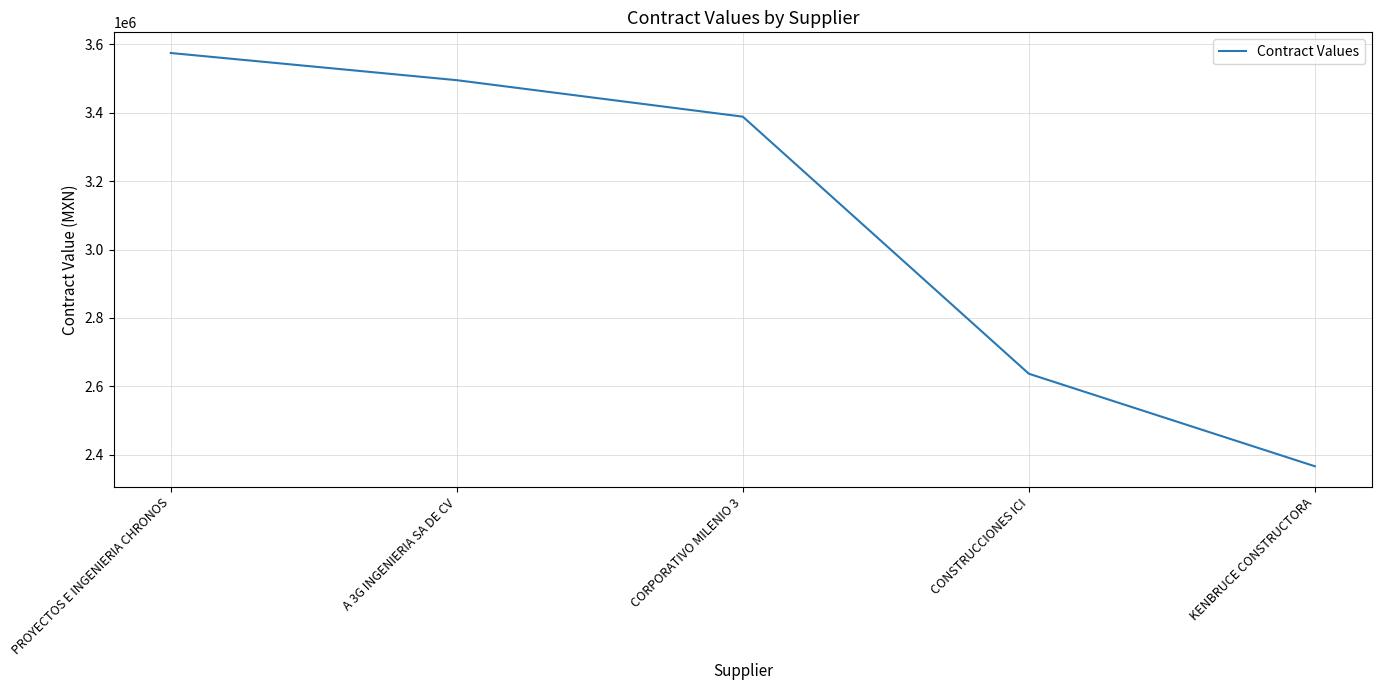

Between KENBRUCE CONSTRUCTORA and PROYECTOS E INGENIERIA CHRONOS, which is larger?

PROYECTOS E INGENIERIA CHRONOS